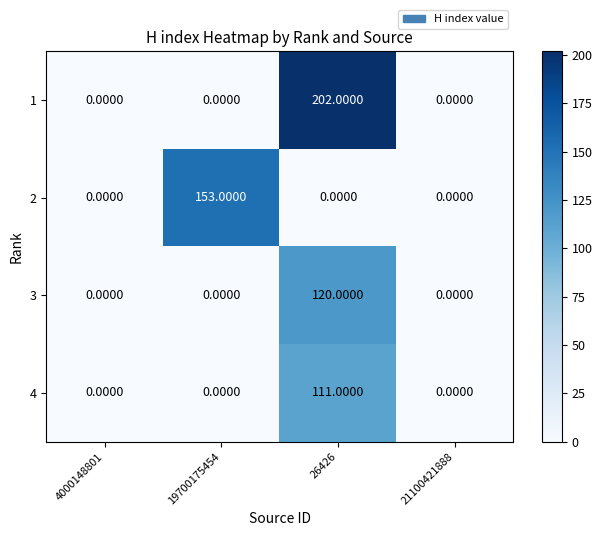

List the series in order of their peak value, lowest first.

4, 3, 2, 1